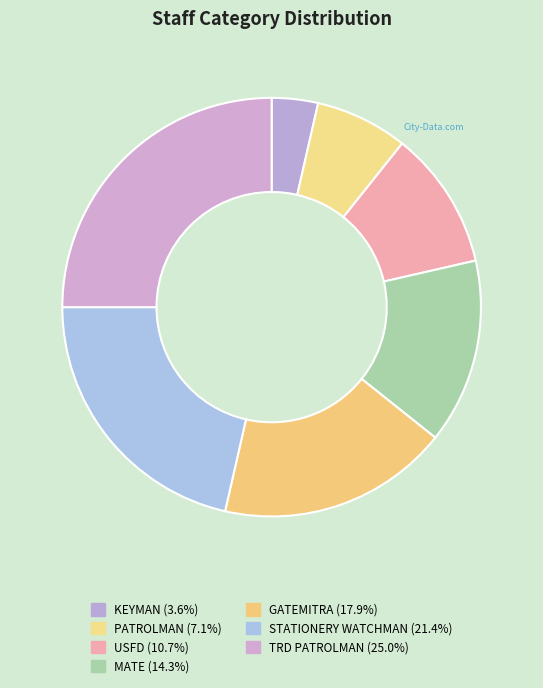

How many slices are in this pie chart?

7